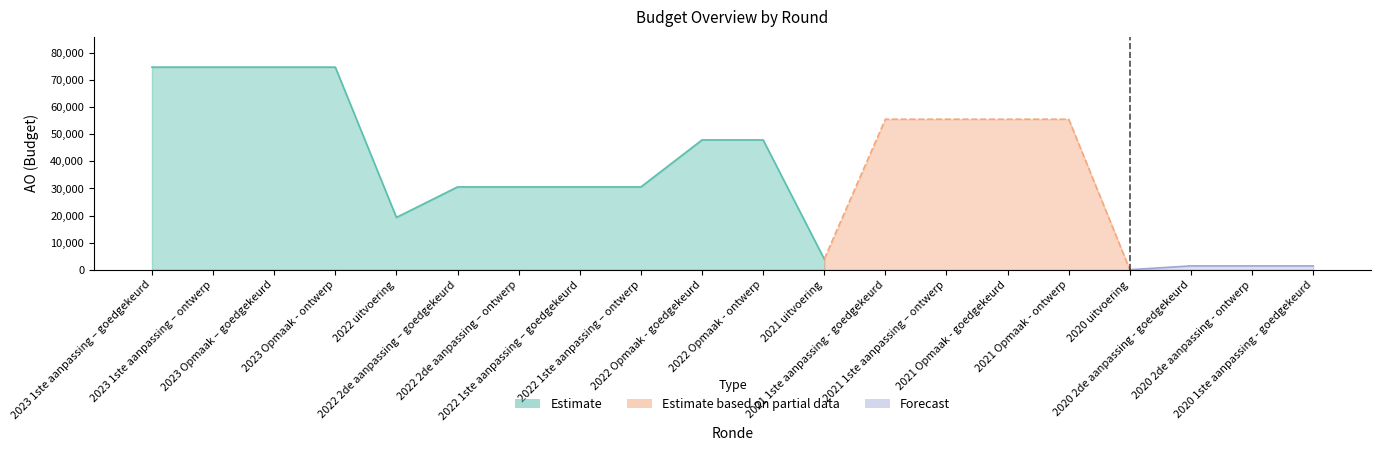

Where is AO nearest to the value 37386?

2022 2de aanpassing – goedgekeurd